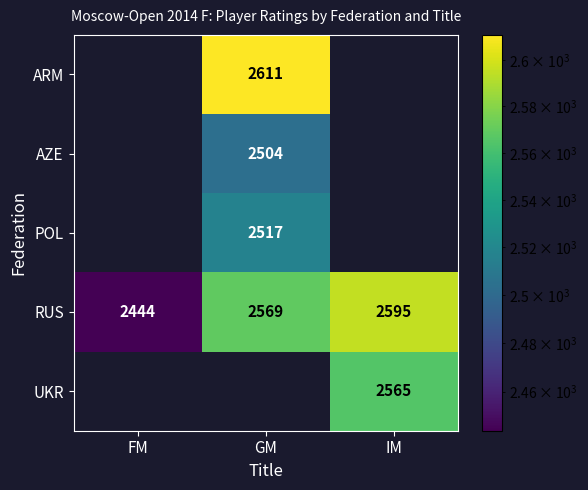

How many data points does each series have?

3